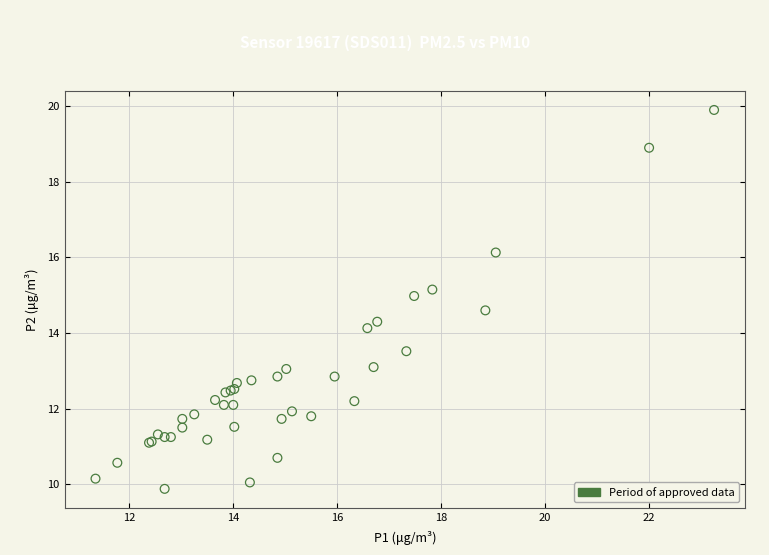

What Y value in the scatter plot is closest to 14?

14.1